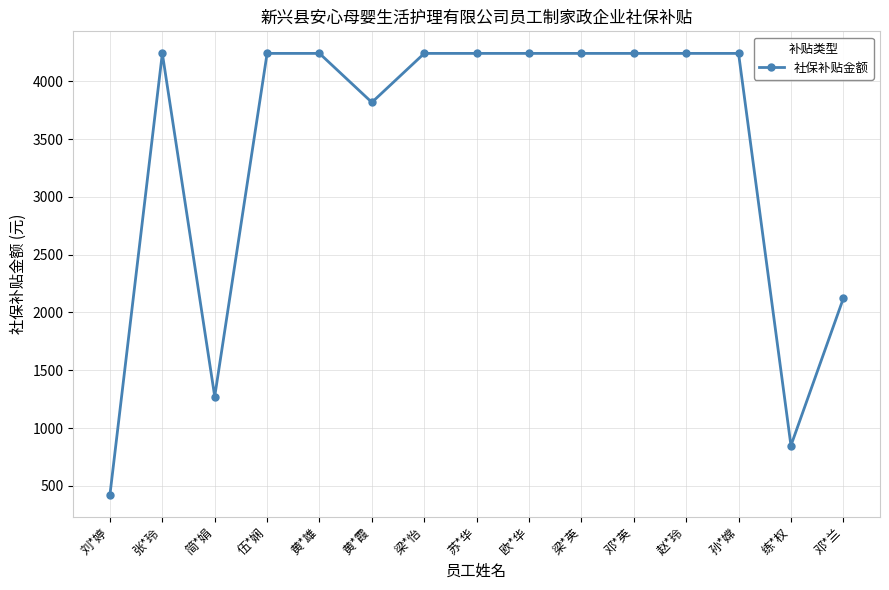

Where is the first local minimum?

简*娟